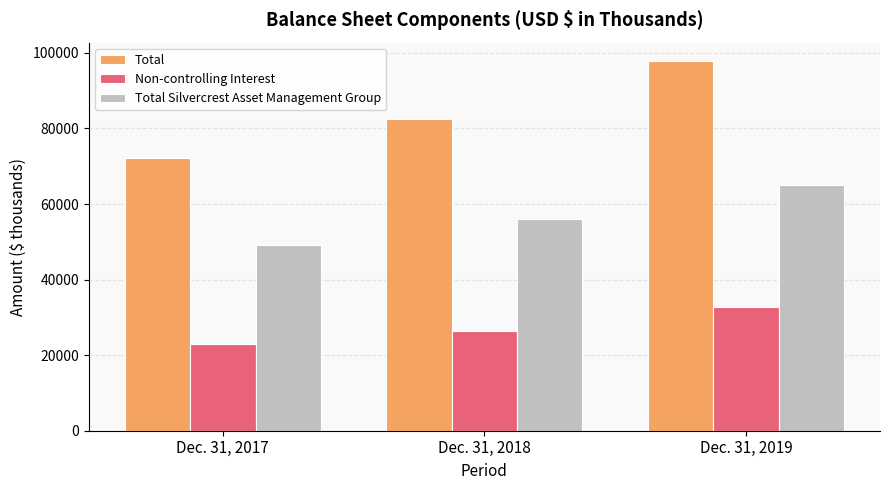

What is the difference between the Non-controlling Interest values at Dec. 31, 2019 and Dec. 31, 2018?

6419